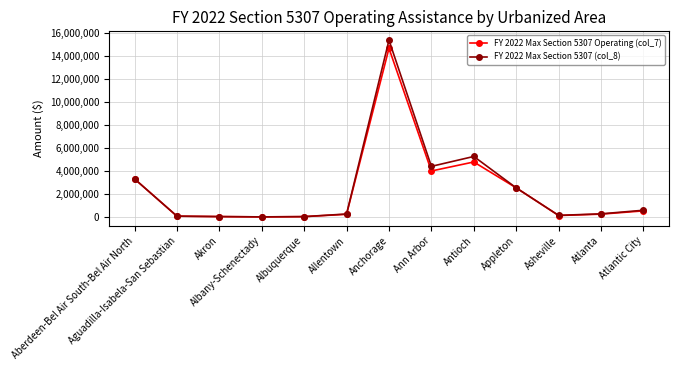

What is the value of the FY 2022 Max Section 5307 (col_8) point at the 5th from the left?

45595.7